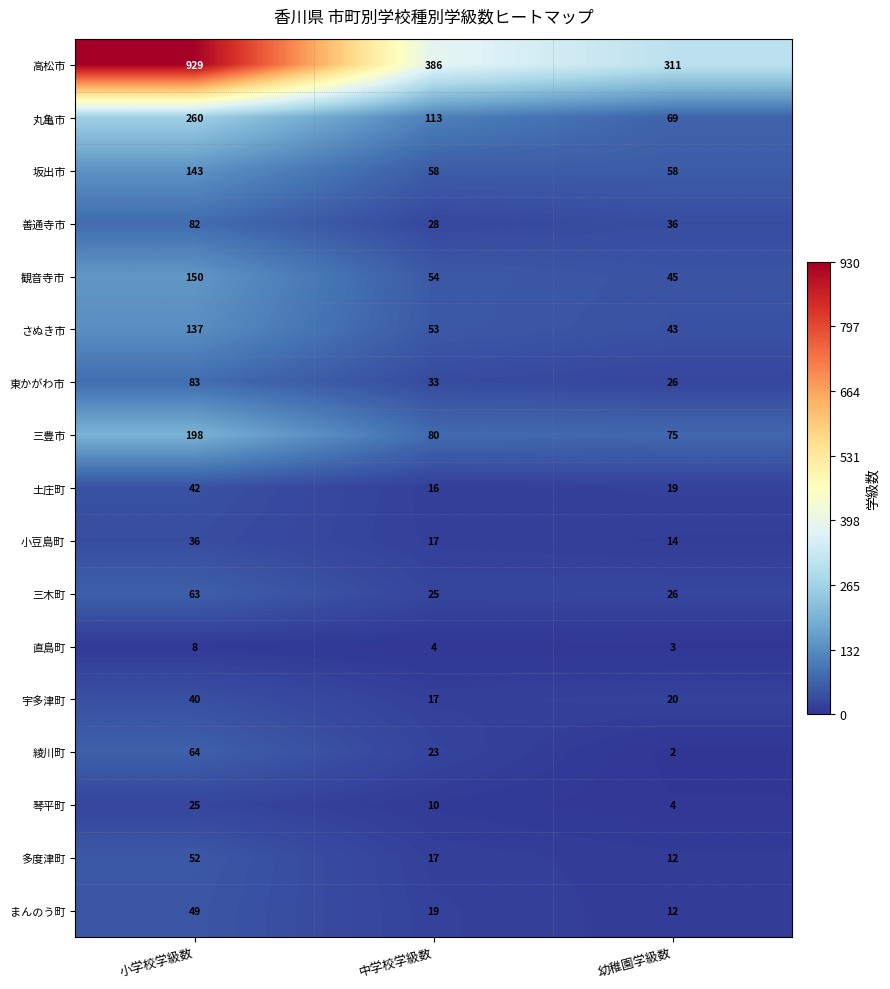

What is the spread (max minus min) of values at 幼稚園学級数?

309